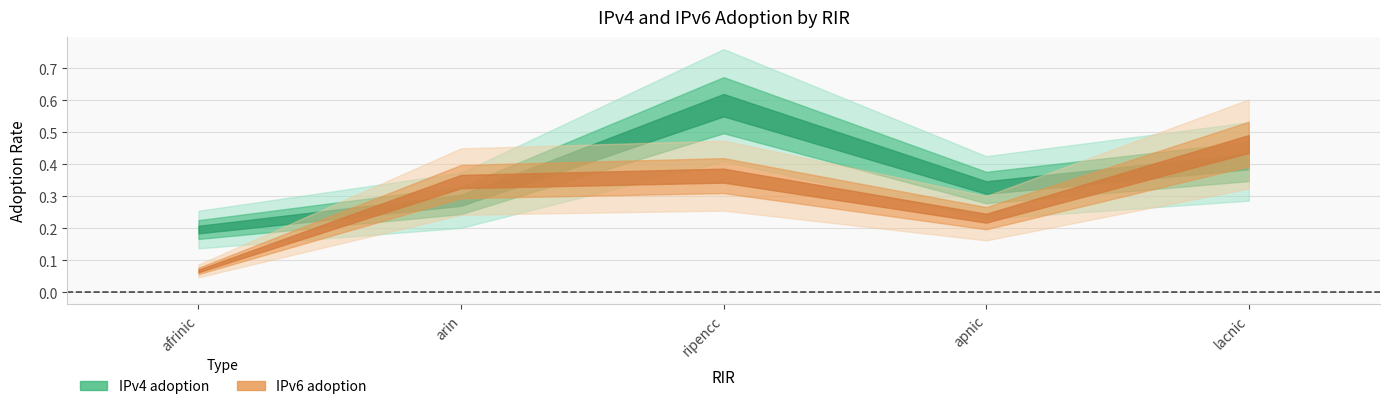

What is the sum of all IPv4 adoption values?

1.8